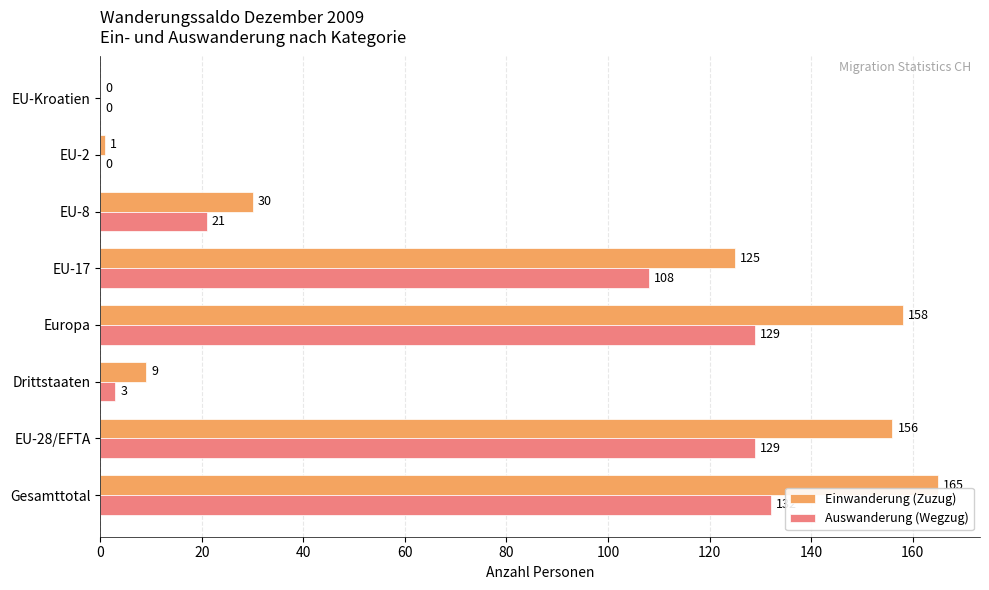

What is the sum of all Einwanderung (Zuzug) values?

644